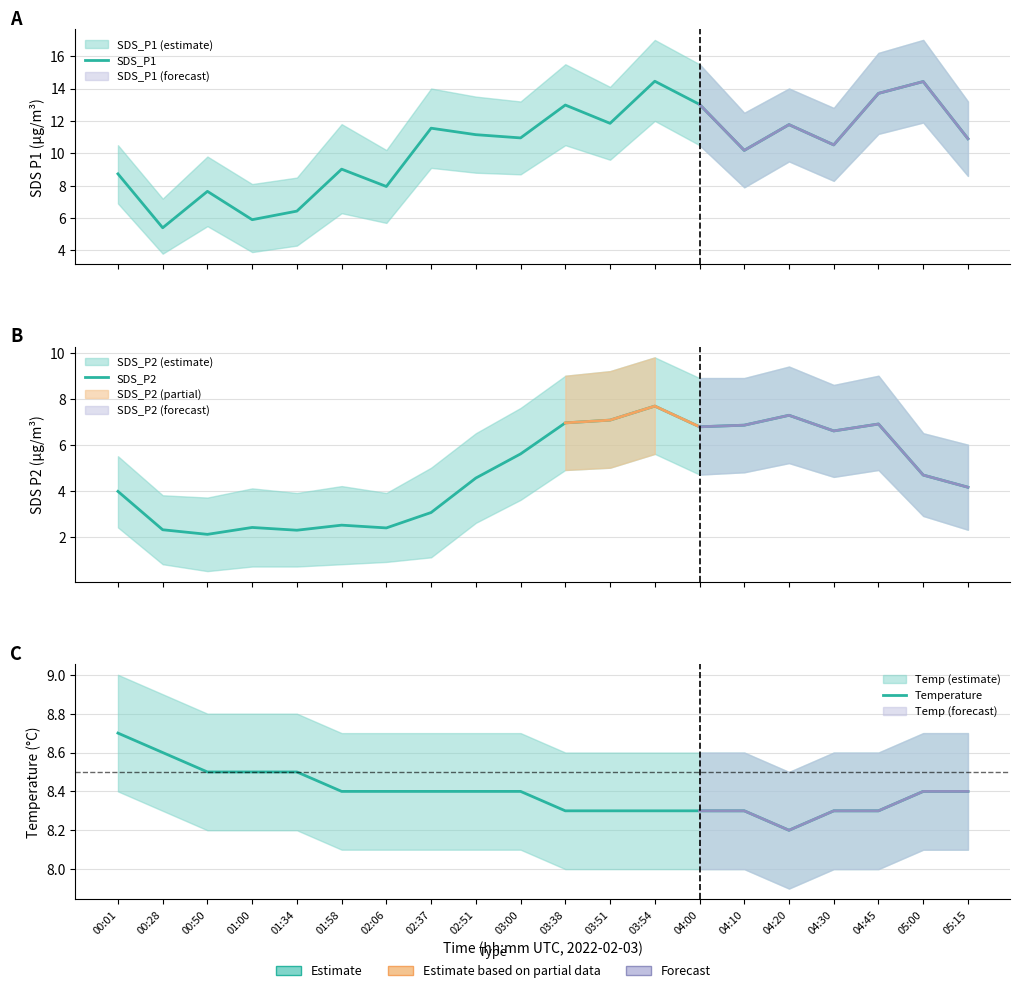

What is the difference between the highest and lowest values at 00:50?

6.4